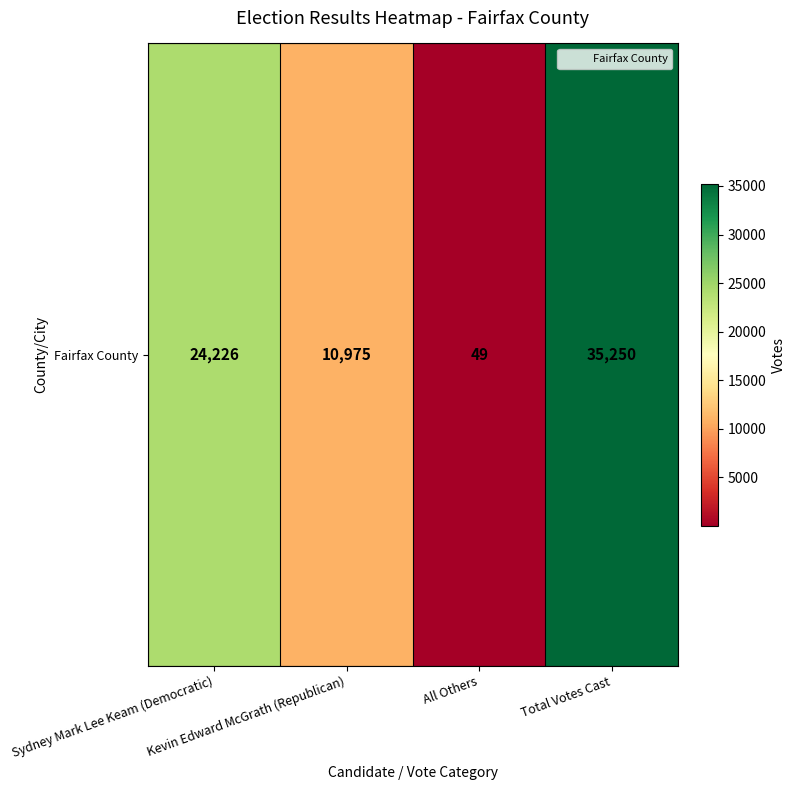

Reading left to right, transcribe all the data shown in this chart.

Sydney Mark Lee Keam (Democratic)=24226	Kevin Edward McGrath (Republican)=10975	All Others=49	Total Votes Cast=35250